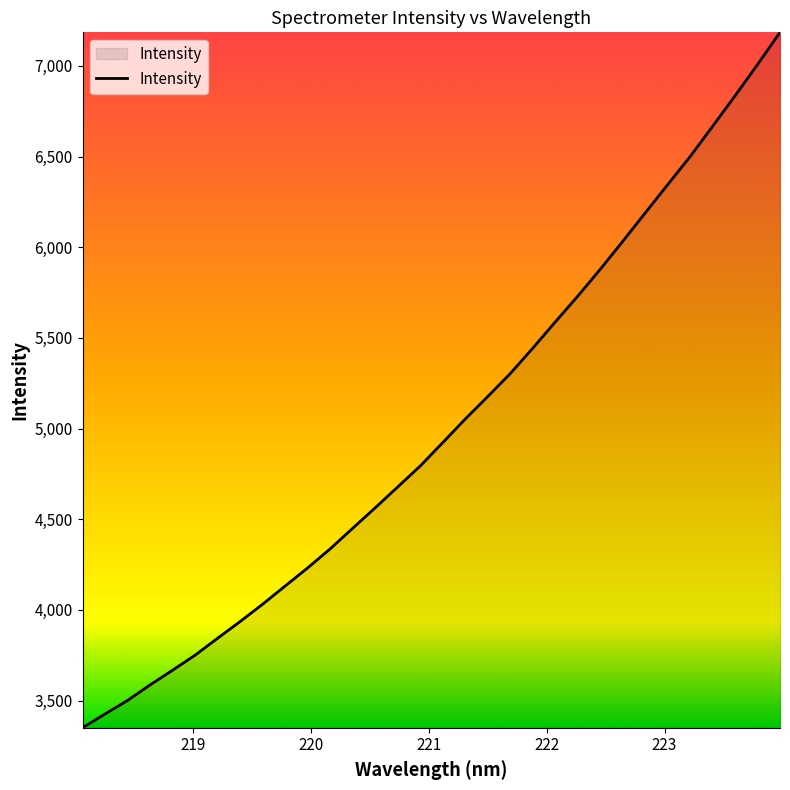

What is the smallest value displayed?

3350.1